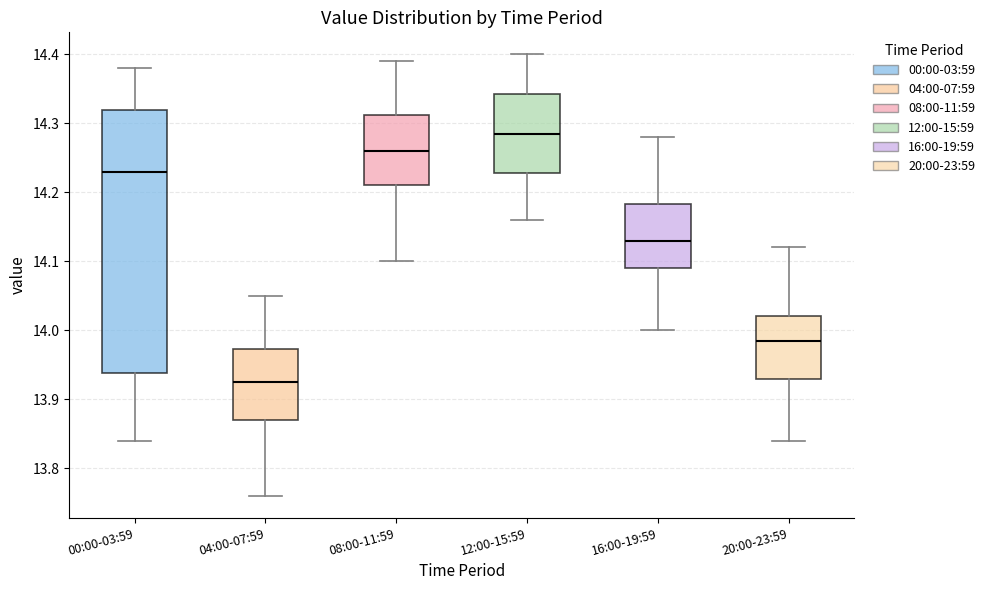

Which box's median line is the highest?

12:00-15:59